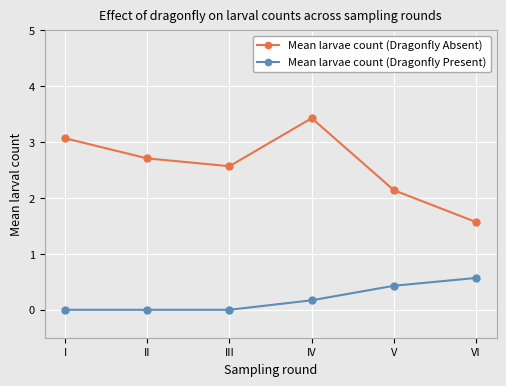

What are all the series names shown in the legend?

Mean larvae count (Dragonfly Absent), Mean larvae count (Dragonfly Present)